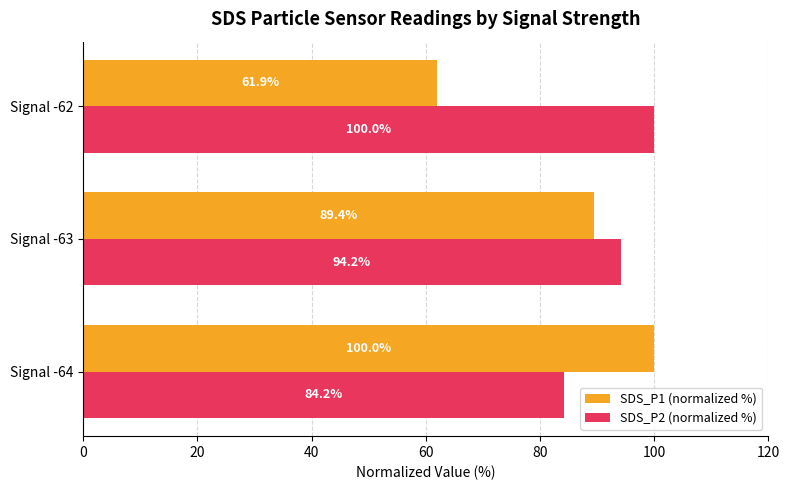

What is the average value of the SDS_P2 (normalized %) series?

92.8